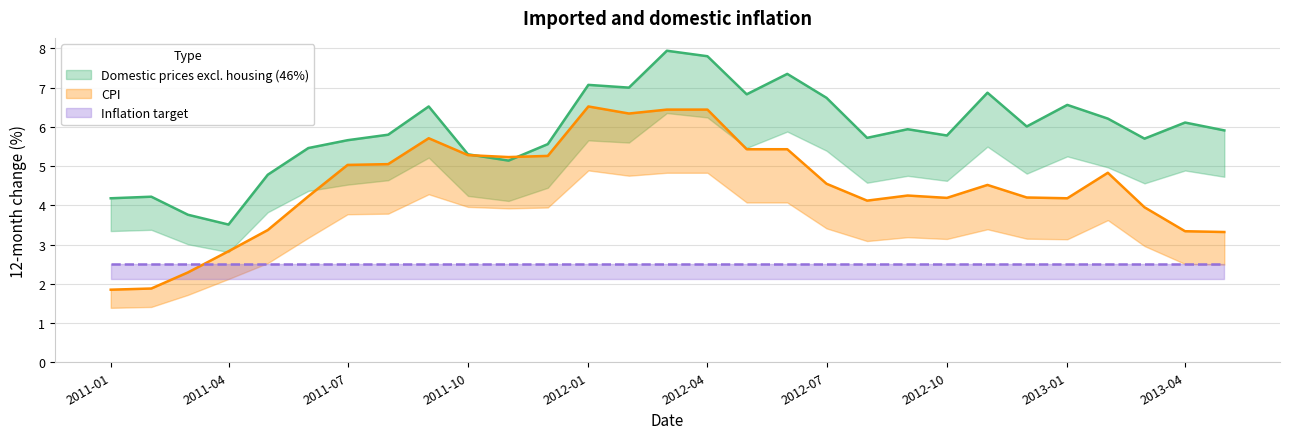

At how many categories does at least one series exceed 2?

29